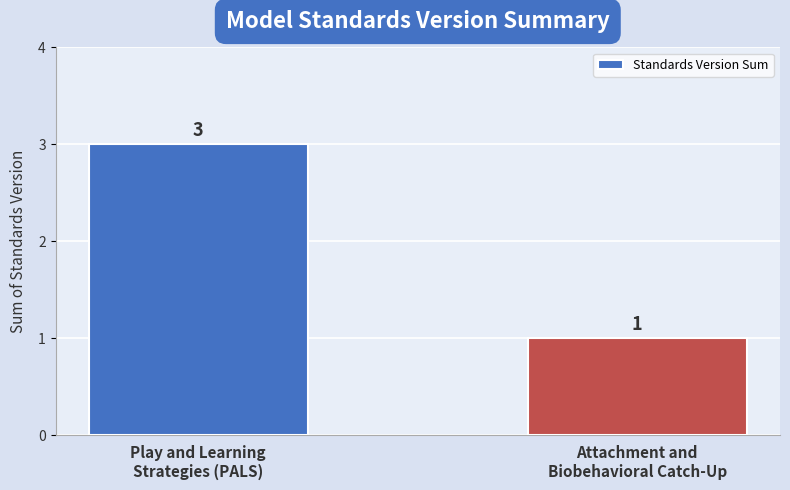

What is the difference between the maximum and minimum values?

2